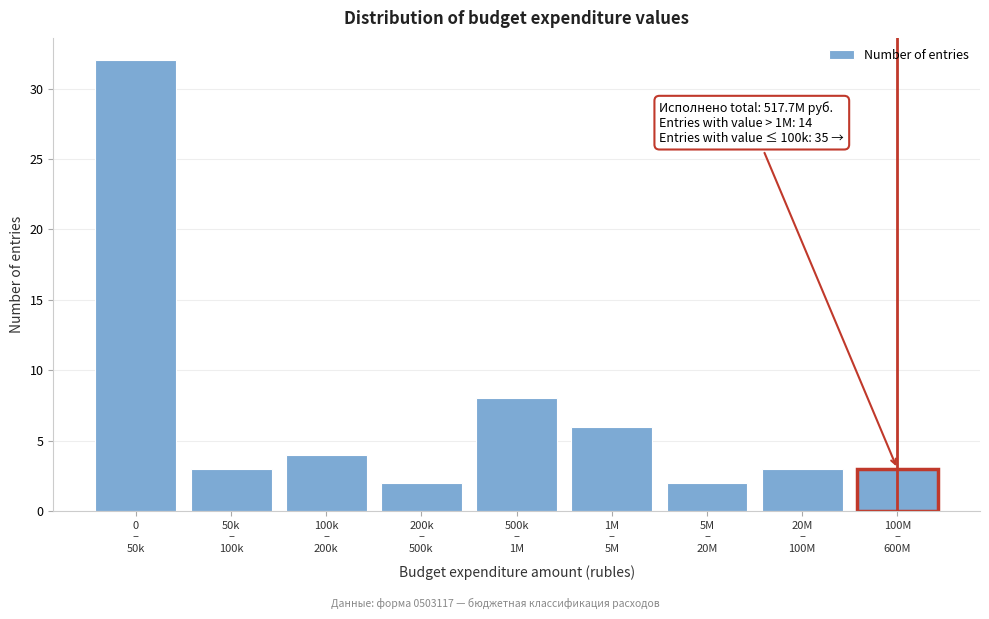

Reading right to left, what are all the values shown in this chart?

3	3	2	6	8	2	4	3	32